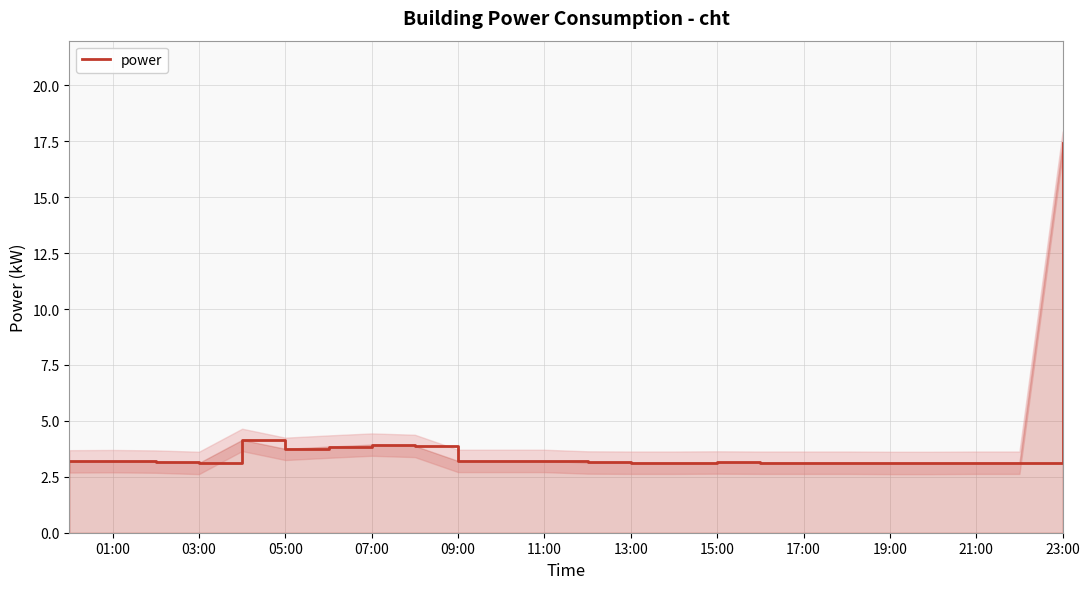

How many distinct data groups are displayed?

1